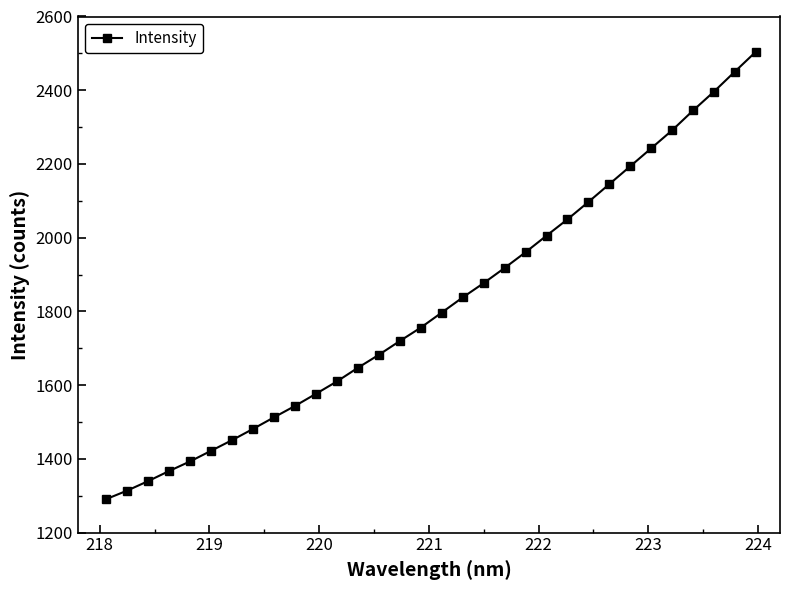

Reading left to right, transcribe all the data shown in this chart.

1290.9	1314.1	1339.8	1367.2	1393.3	1422.0	1450.9	1481.4	1512.8	1543.7	1576.6	1610.1	1647.2	1682.4	1719.8	1756.1	1796.9	1837.9	1876.8	1917.9	1960.6	2005.5	2049.8	2096.9	2145.3	2193.8	2242.5	2291.4	2345.1	2396.3	2450.7	2504.5